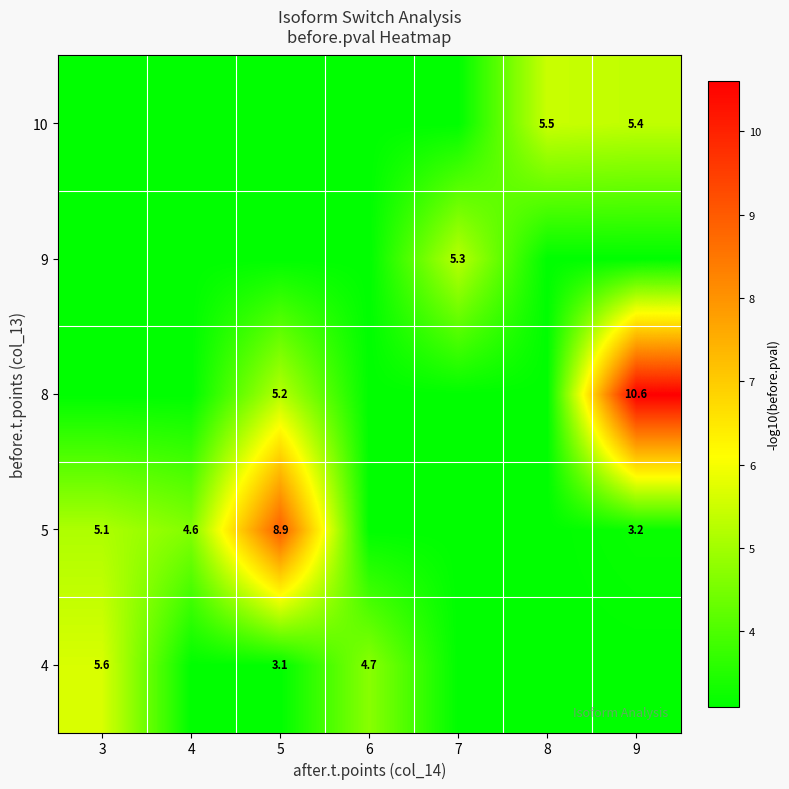

Is the value of 10 at 7 greater than the value of 5 at 9?

No